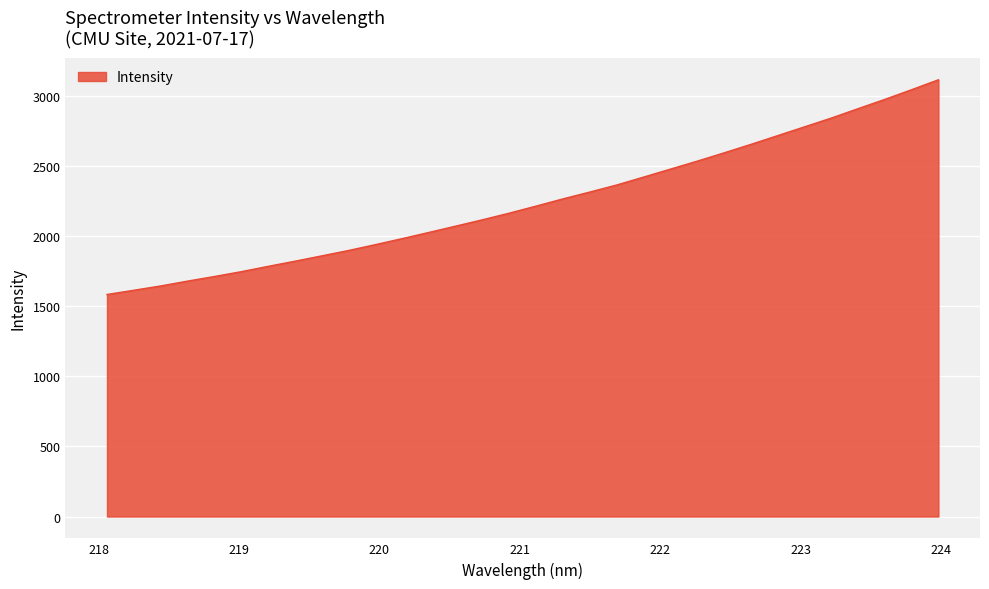

What is the smallest value displayed?

1583.7